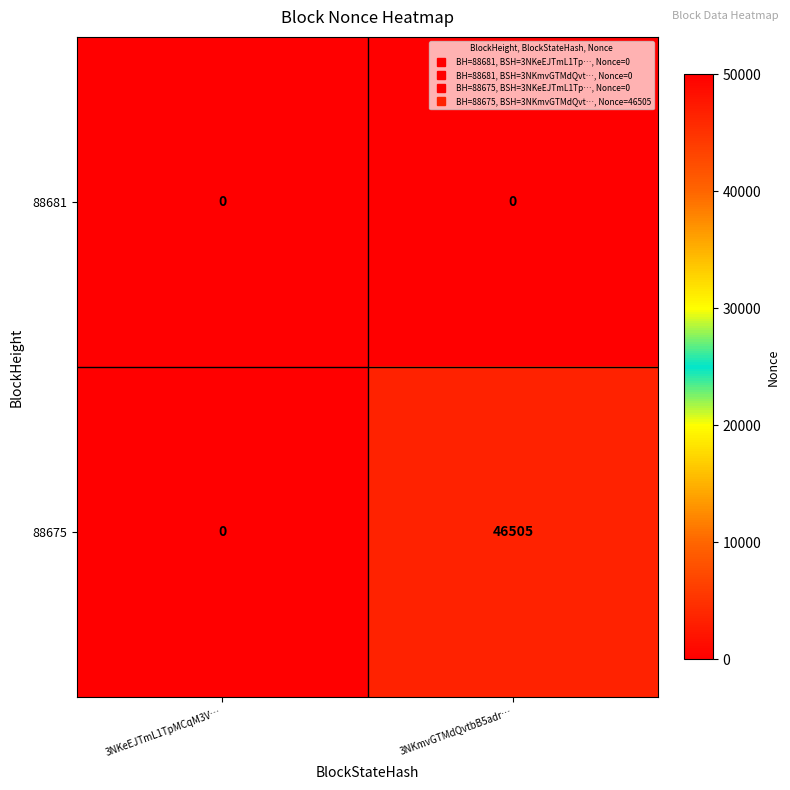

At which category is the sum across all series the highest?

3NKmvGTMdQvtbB5adr…